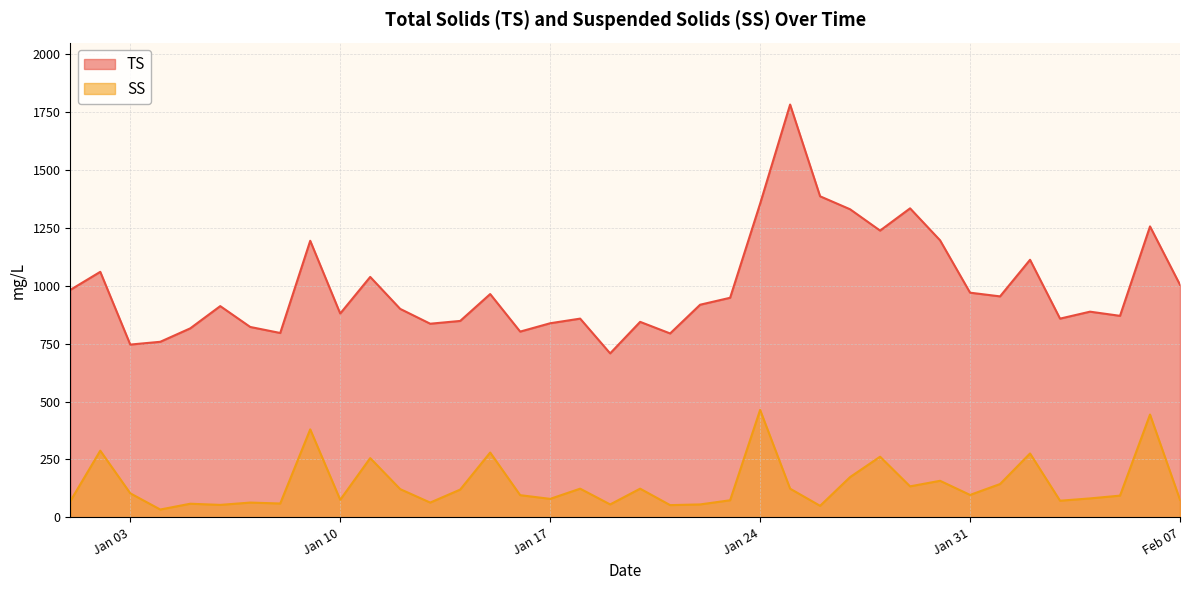

Where is the first local minimum for SS?

2023-01-04